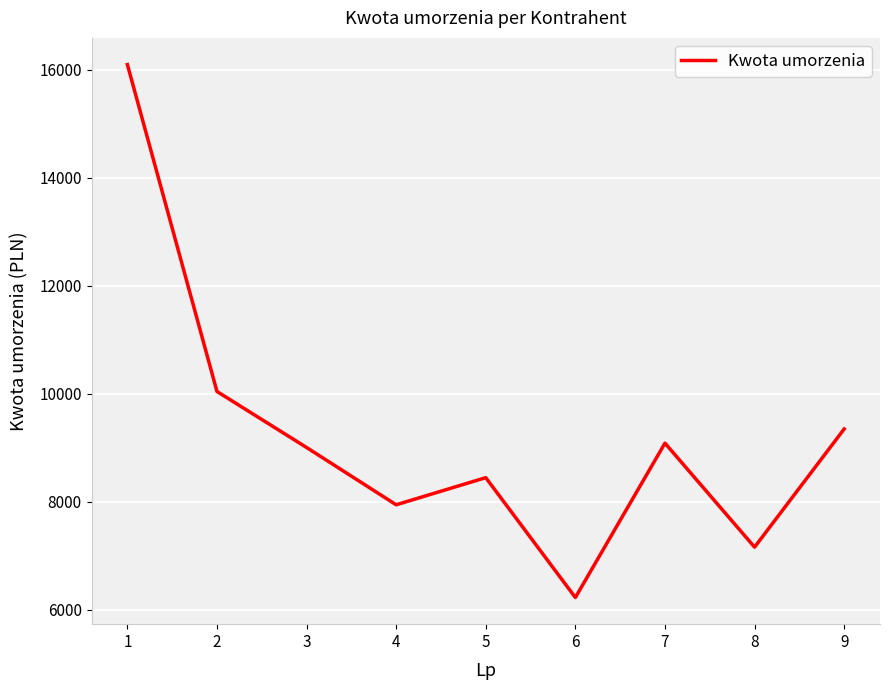

Is it true that the value at 9 is 12716.7?

False